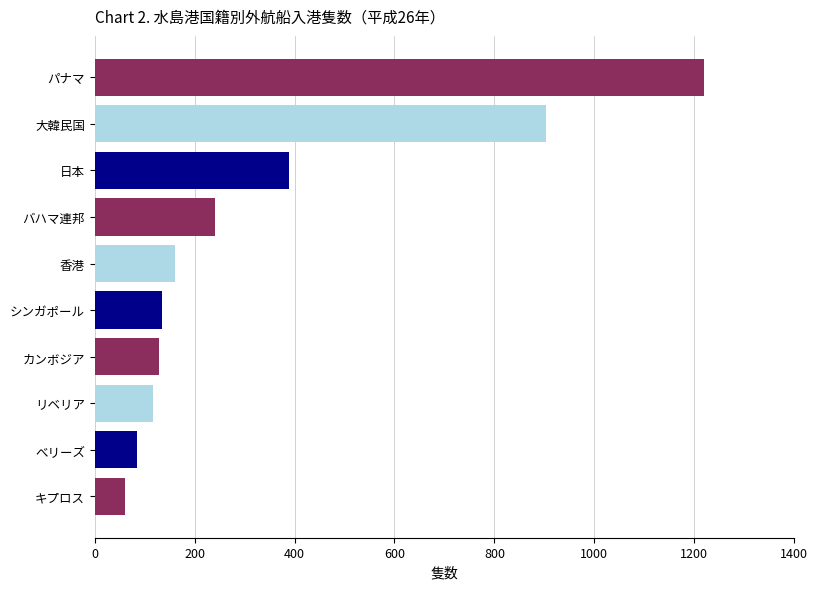

What is the average value?

344